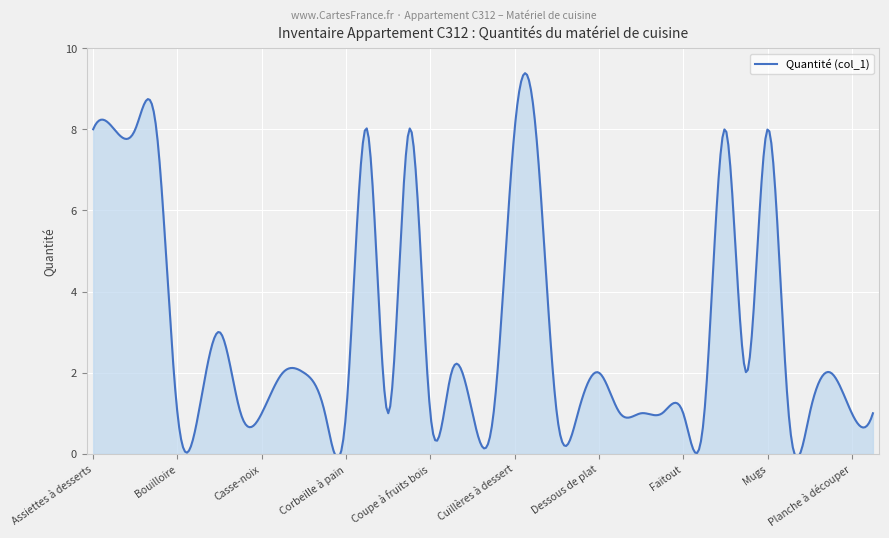

What is the value of the 11th point from the left?

2